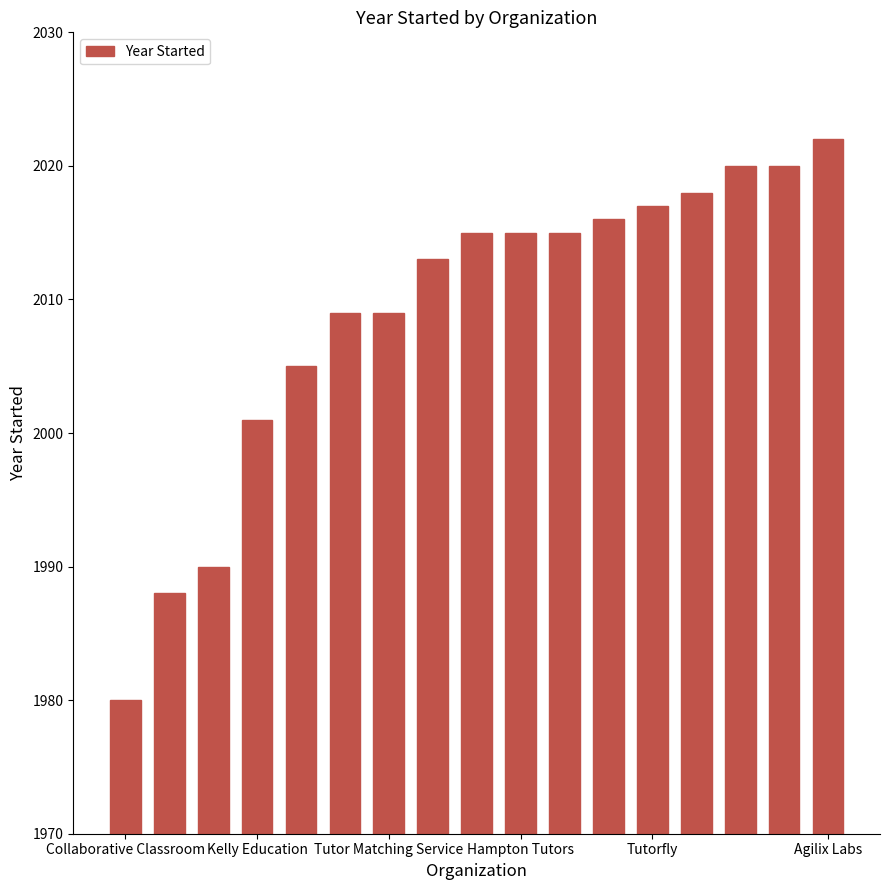

What is the sum of all values?

34153